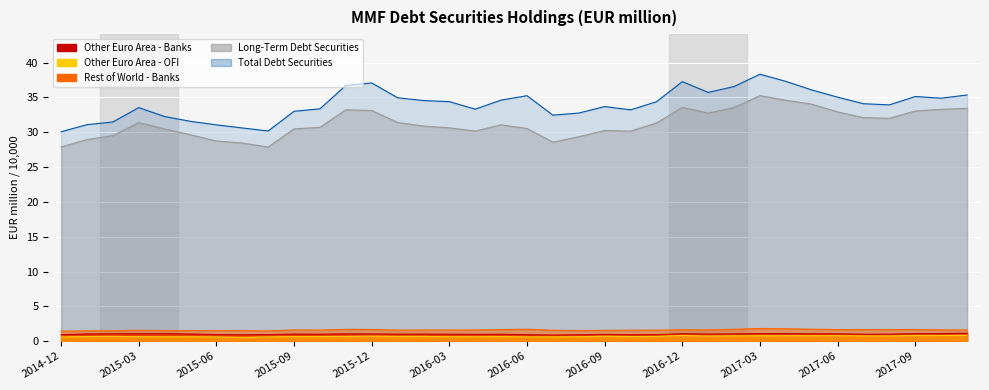

Between 2017-01 and 2017-07, which series saw the biggest shift?

Total Debt Securities